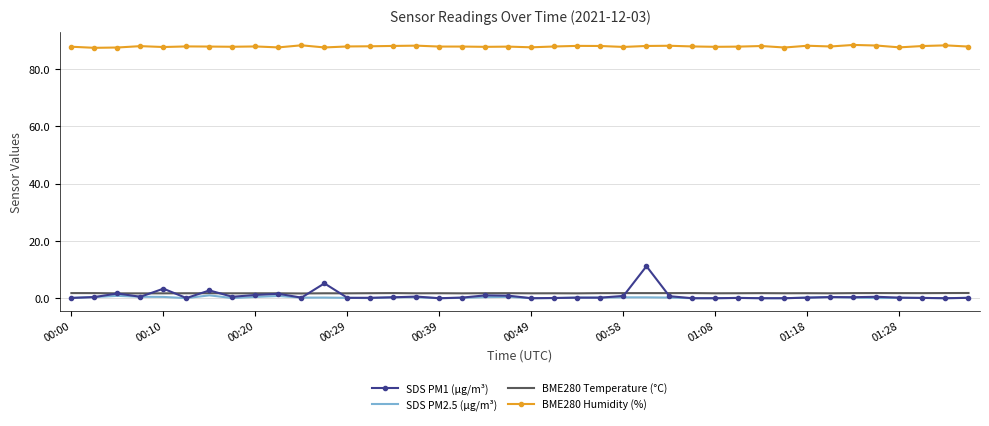

True or false: SDS PM2.5 (µg/m³) and BME280 Humidity (%) intersect in this chart.

False